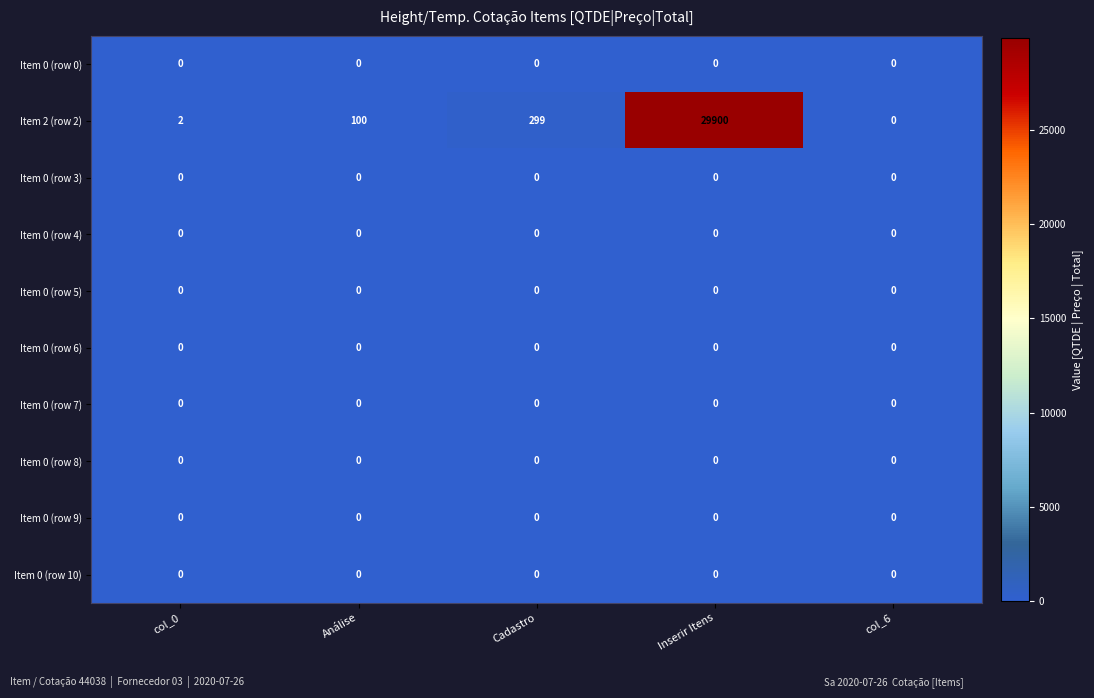

At which category is the sum across all series the highest?

Inserir Itens